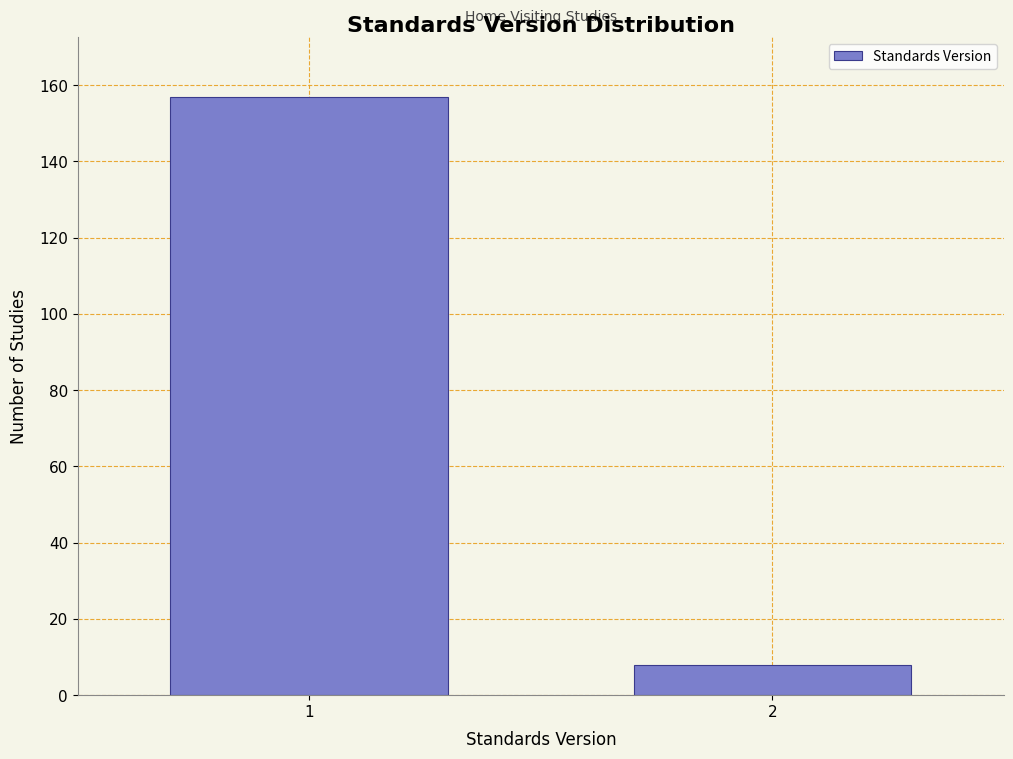

Reading right to left, transcribe all the data shown in this chart.

8	157